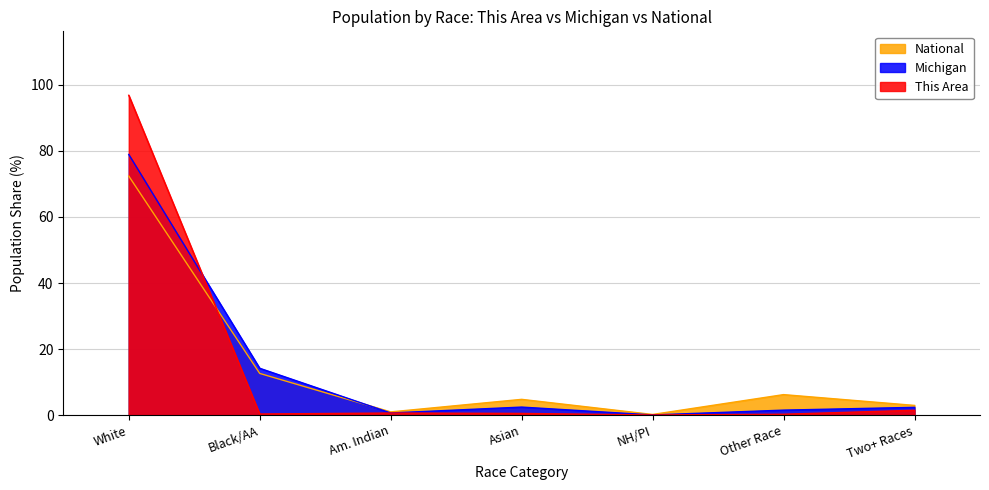

Where is Michigan nearest to the value 39?

Black/AA